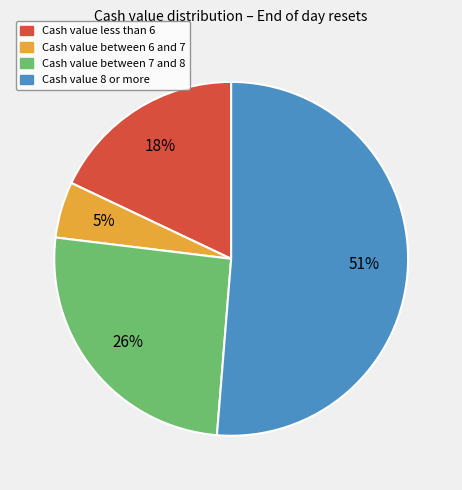

To the nearest percent, what is the average slice percentage?

25%